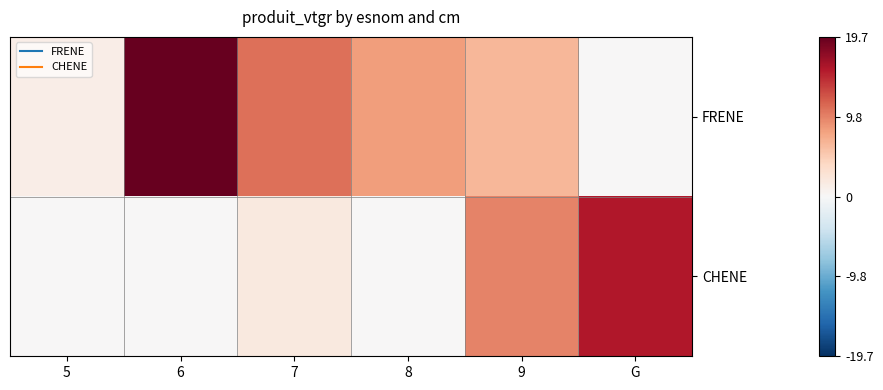

Which label corresponds to the largest value in the chart?

6